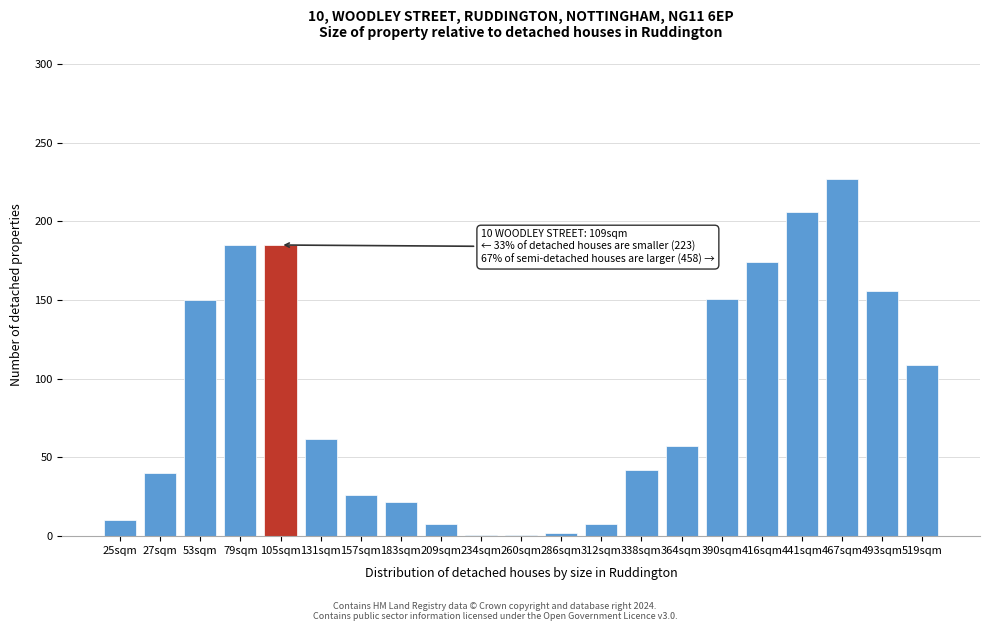

Where is the data nearest to the value 114?

519sqm